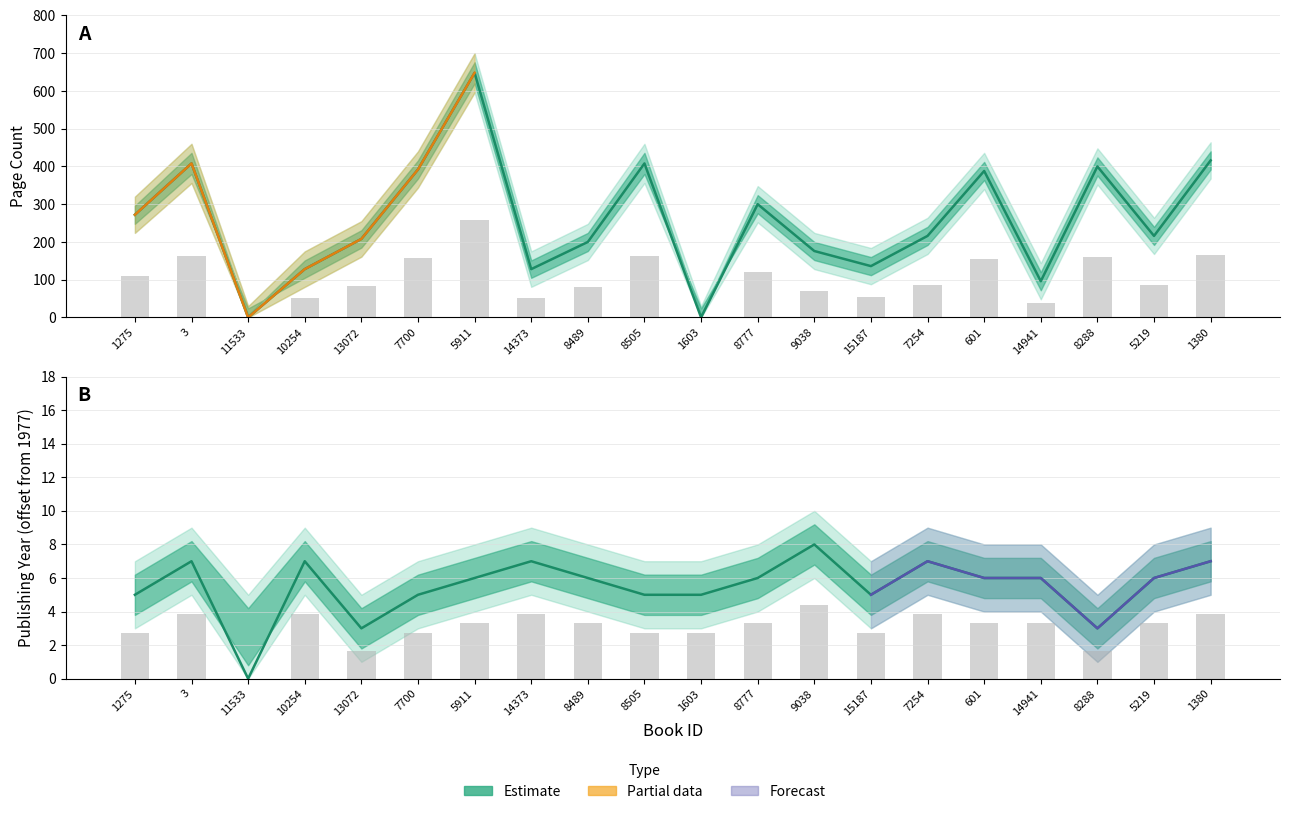

Where does the data first go above 216?

1275